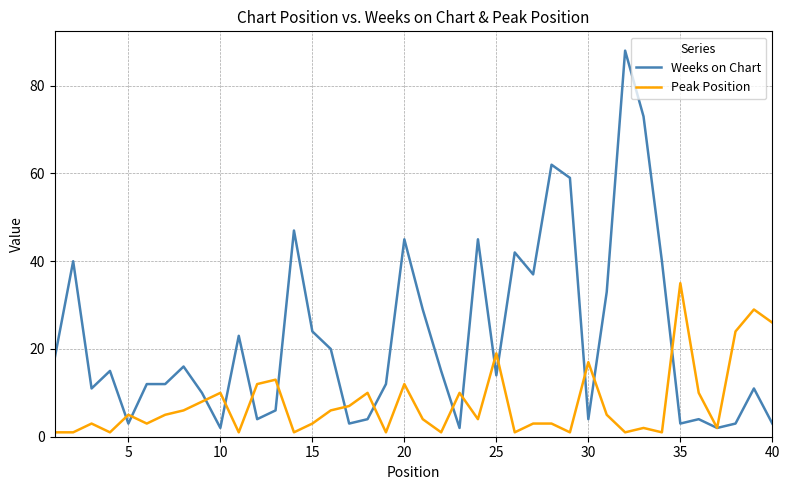

Rank the series by their maximum value, from lowest to highest.

Peak Position, Weeks on Chart